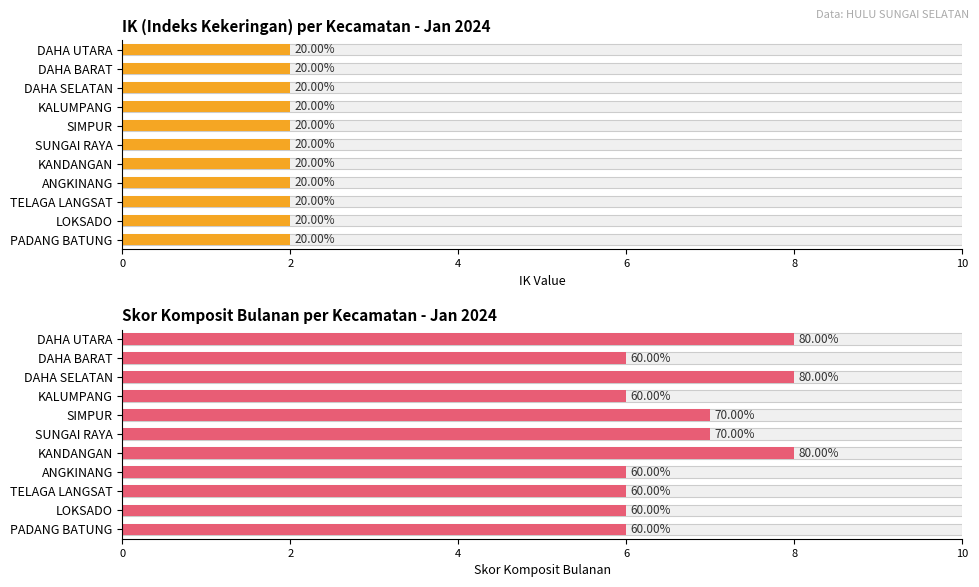

True or false: IK has a value of 0.8 at 4.

False